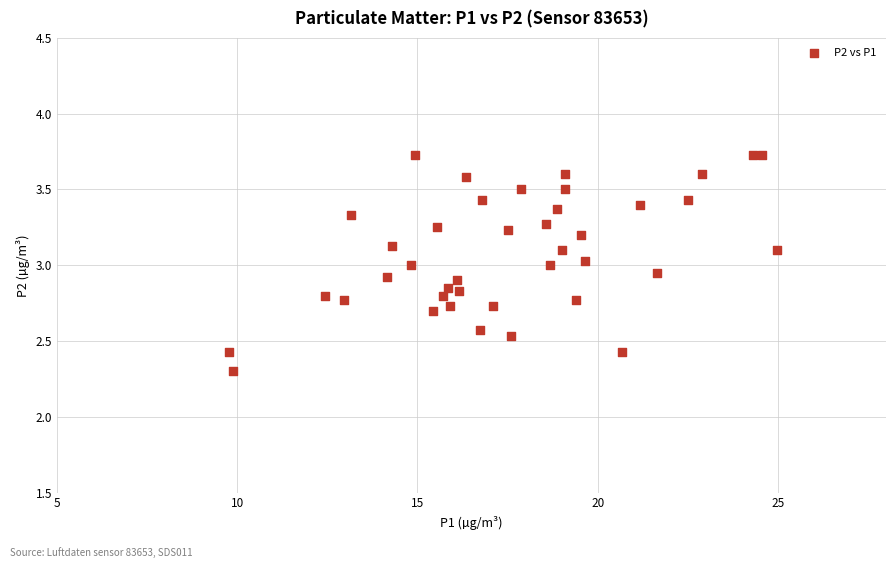

What is the range of X values (max minus min)?

15.2